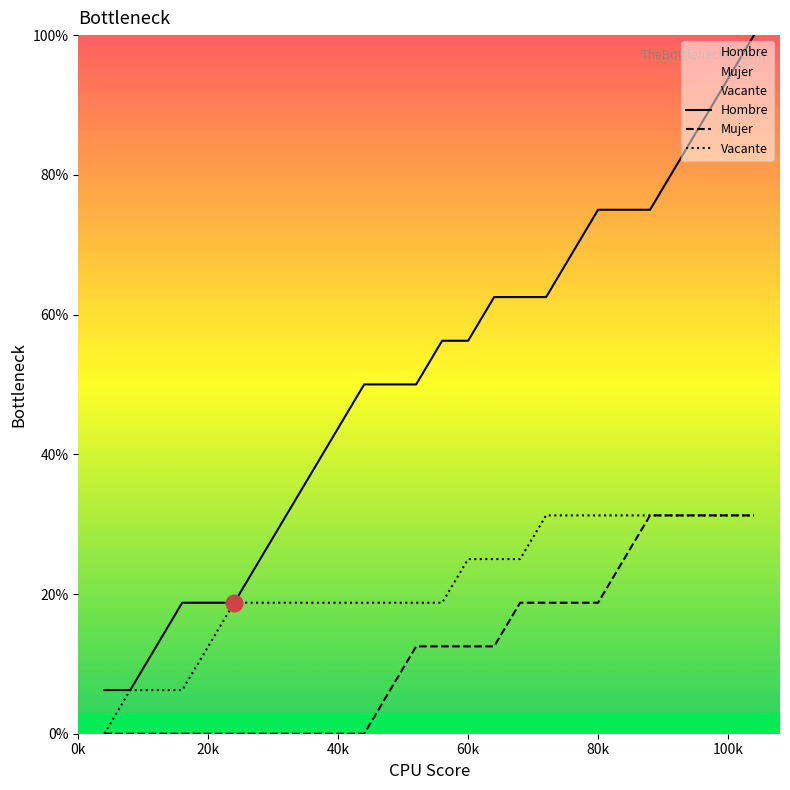

Reading left to right, list all the values displayed in this chart.

Hombre: 6.2	6.2	12.5	18.8	18.8	18.8	25.0	31.2	37.5	43.8	50.0	50.0	50.0	56.2	56.2	62.5	62.5	62.5	68.8	75.0	75.0	75.0	81.2	87.5	93.8	100.0
Mujer: 0.0	0.0	0.0	0.0	0.0	0.0	0.0	0.0	0.0	0.0	0.0	6.2	12.5	12.5	12.5	12.5	18.8	18.8	18.8	18.8	25.0	31.2	31.2	31.2	31.2	31.2
Vacante: 0.0	6.2	6.2	6.2	12.5	18.8	18.8	18.8	18.8	18.8	18.8	18.8	18.8	18.8	25.0	25.0	25.0	31.2	31.2	31.2	31.2	31.2	31.2	31.2	31.2	31.2